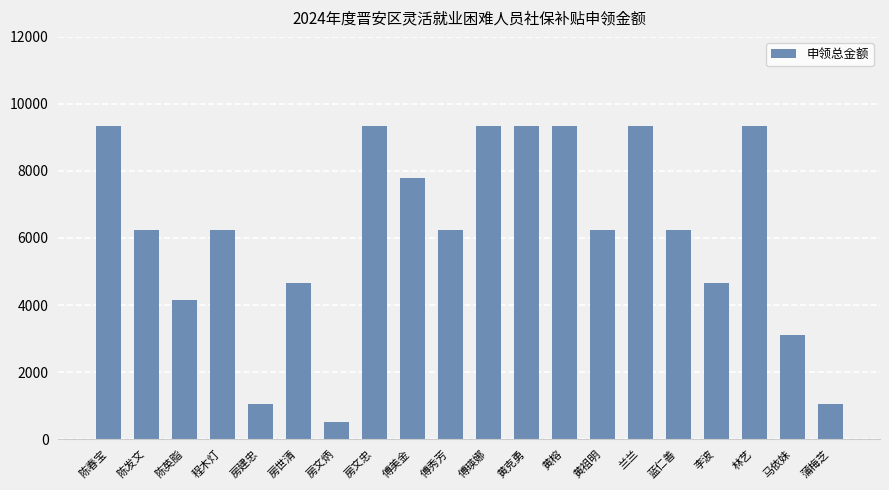

The chart shows a value of 1037.9 at 房建忠. True or false?

True